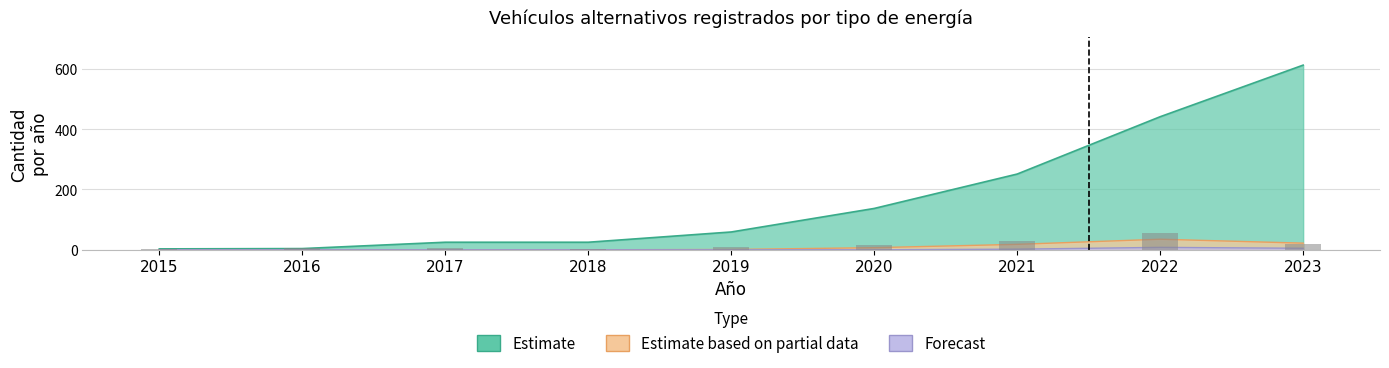

Which has a higher value, 2022 or 2016?

2022